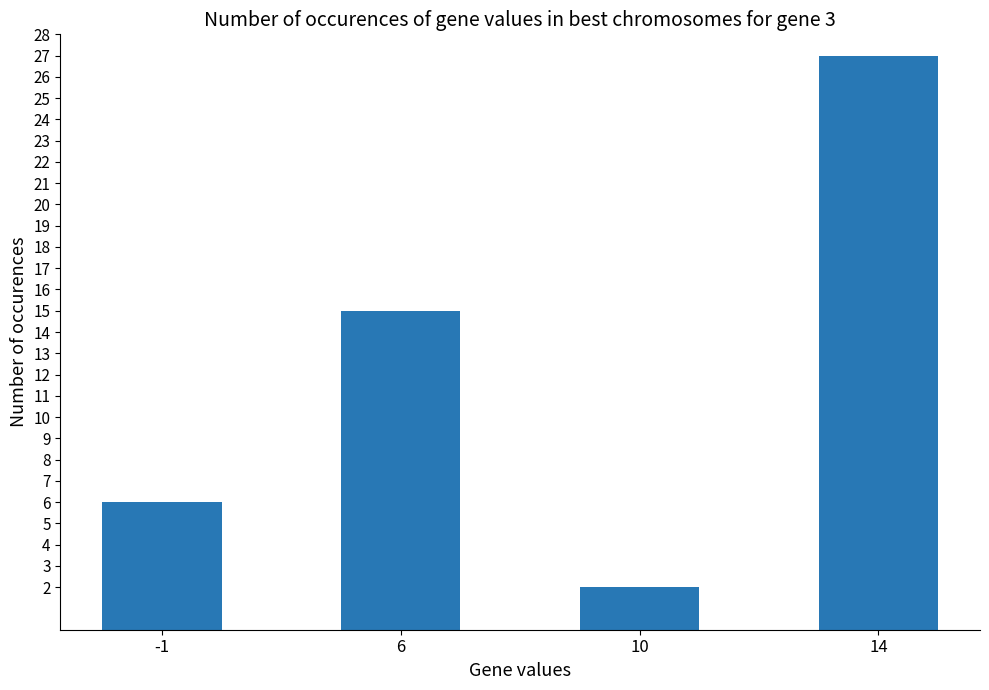

How many bars are there in total?

4